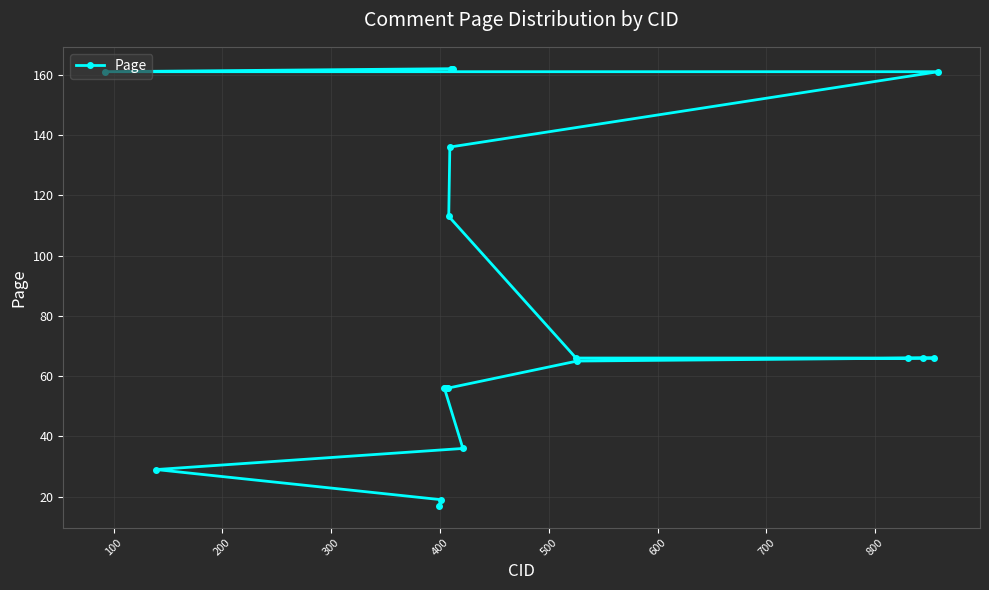

What is the greatest value displayed?

162